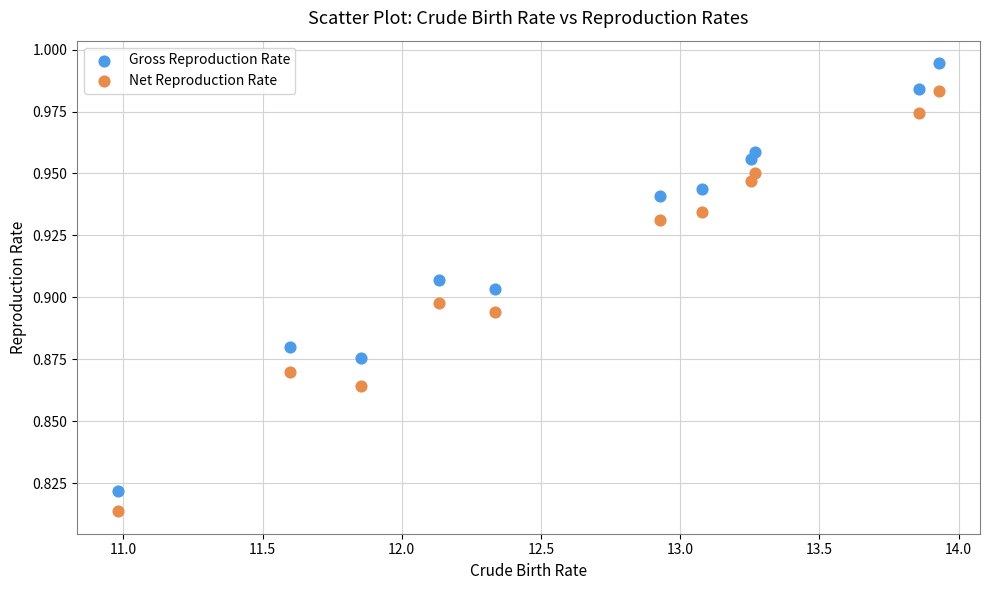

Which series has the largest Y range (max minus min)?

Gross Reproduction Rate